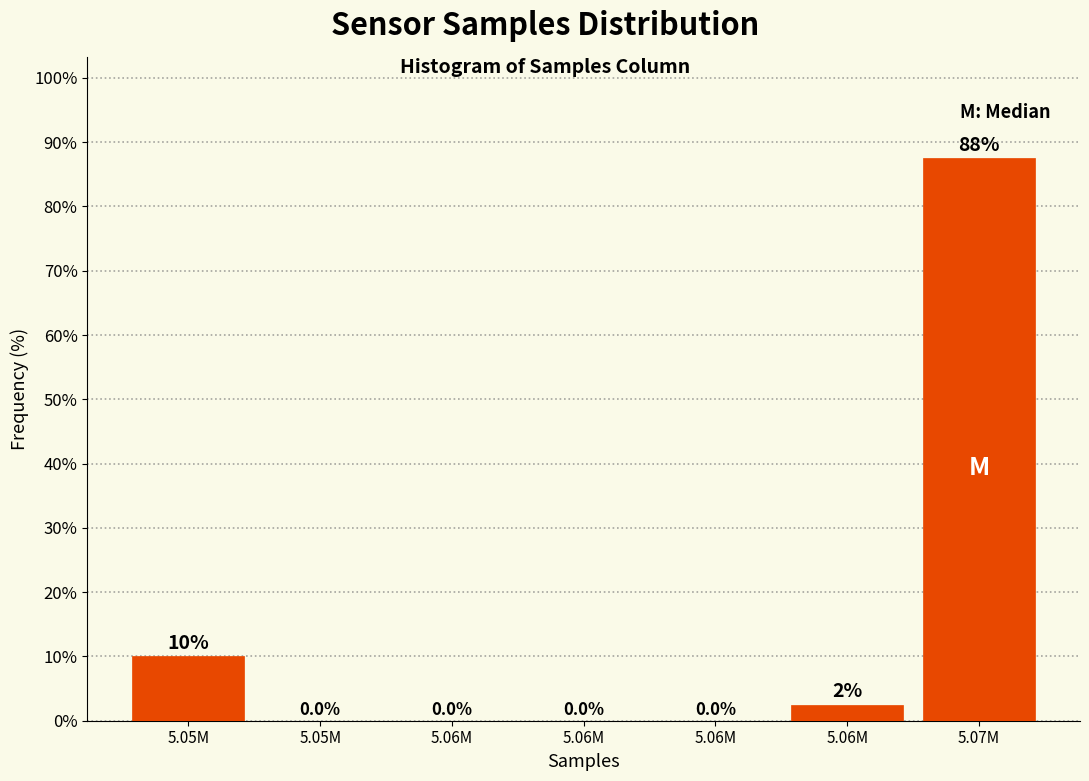

Are the bars horizontal?

No